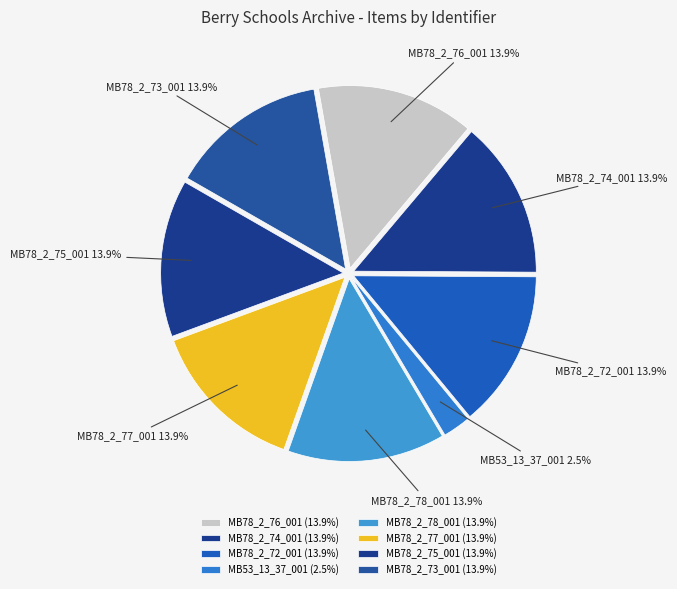

Approximately how many times larger is the value at MB78_2_77_001 compared to MB78_2_78_001?

1.0